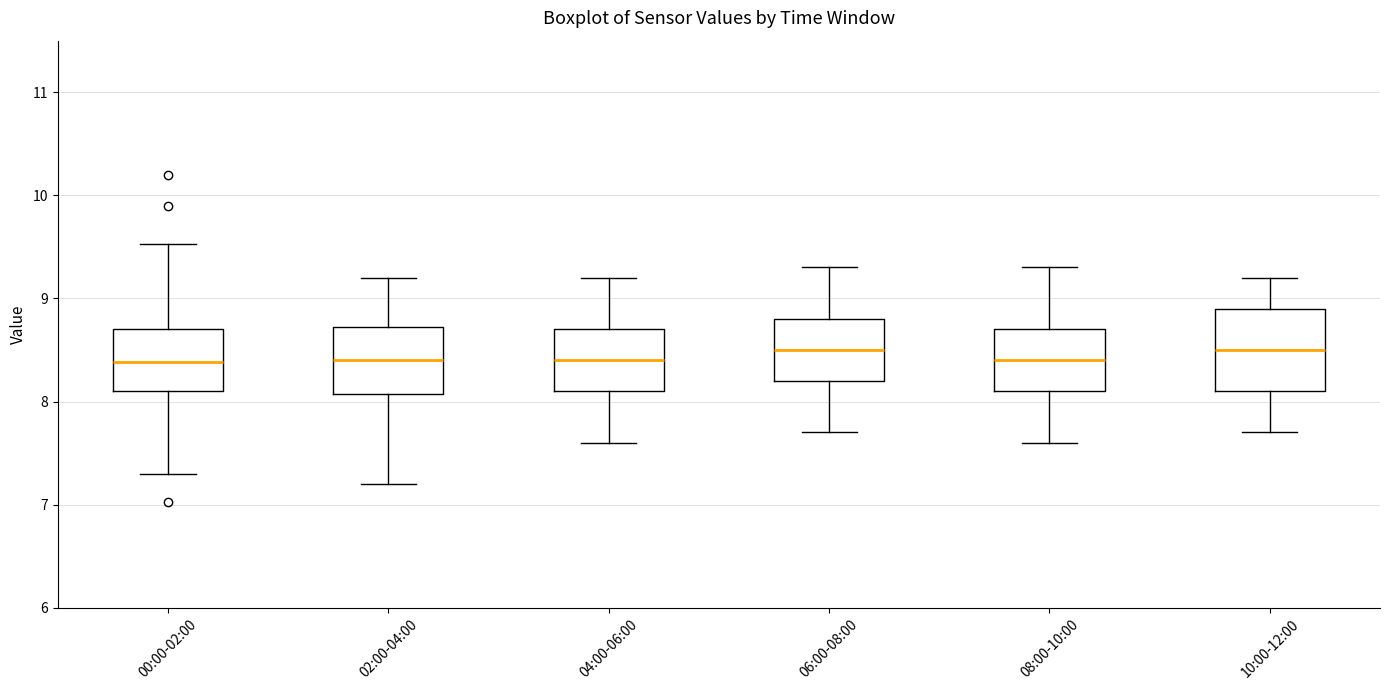

Reading left to right, read every box against the y-axis: the position of its median line, the range the box covers, and the ends of its whiskers. The values are not printed on the chart, so give them approximately, as read against the axis.

00:00-02:00: median 8.4, box 8.1 to 8.7, whiskers 7.3 to 9.5
02:00-04:00: median 8.4, box 8.1 to 8.7, whiskers 7.2 to 9.2
04:00-06:00: median 8.4, box 8.1 to 8.7, whiskers 7.6 to 9.2
06:00-08:00: median 8.5, box 8.2 to 8.8, whiskers 7.7 to 9.3
08:00-10:00: median 8.4, box 8.1 to 8.7, whiskers 7.6 to 9.3
10:00-12:00: median 8.5, box 8.1 to 8.9, whiskers 7.7 to 9.2